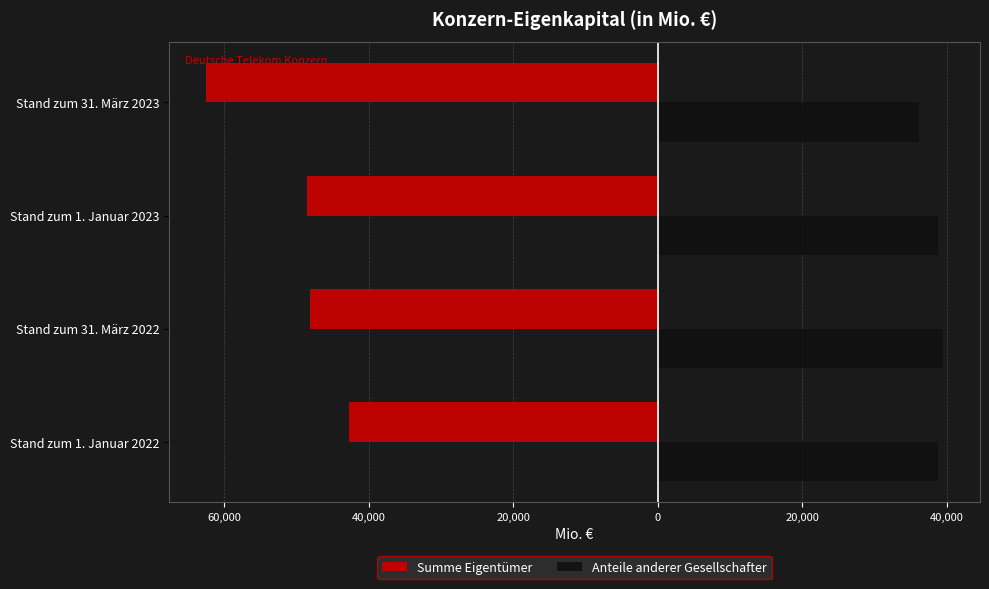

What are all the series names shown in the legend?

Summe Eigentümer, Anteile anderer Gesellschafter